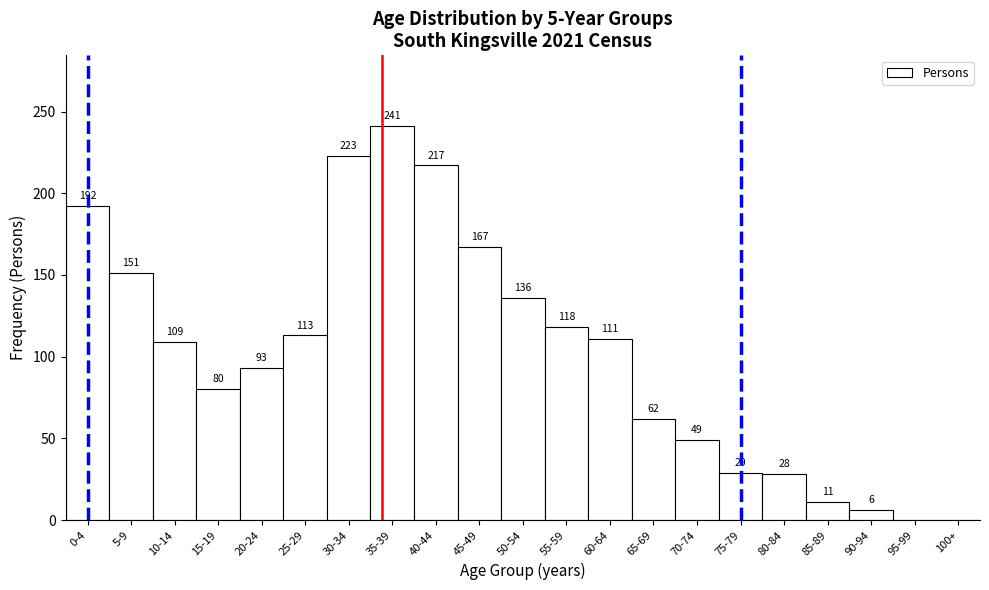

Reading left to right, transcribe all the data shown in this chart.

0-4=192	5-9=151	10-14=109	15-19=80	20-24=93	25-29=113	30-34=223	35-39=241	40-44=217	45-49=167	50-54=136	55-59=118	60-64=111	65-69=62	70-74=49	75-79=29	80-84=28	85-89=11	90-94=6	95-99=0	100+=0